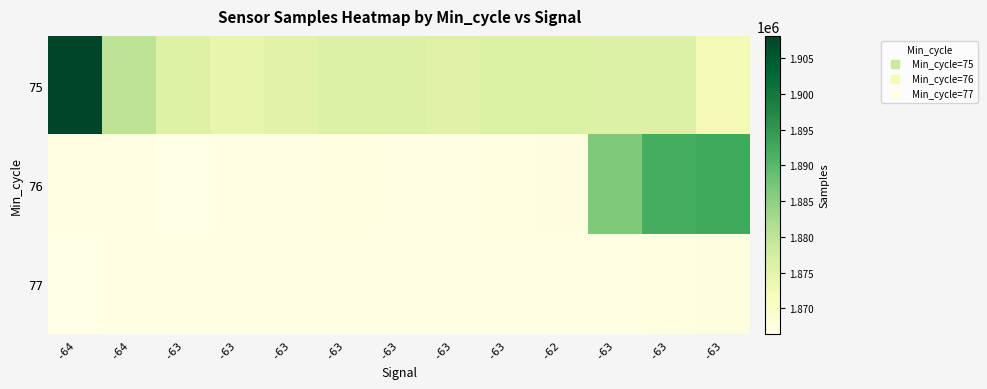

Reading left to right, list all the values displayed in this chart.

75: -64=1908110	-64=1880230	-63=1875924	-63=1874251	-63=1875363	-63=1876253	-63=1876188	-63=1875731	-63=1876352	-62=1876320	-63=1876278	-63=1876074	-63=1872513
76: -64=1866662	-64=1866659	-63=1866372	-63=1866571	-63=1866785	-63=1866936	-63=1866820	-63=1866741	-63=1866999	-62=1867049	-63=1886429	-63=1892091	-63=1892548
77: -64=1866403	-64=1866783	-63=1866741	-63=1866825	-63=1866833	-63=1866645	-63=1866854	-63=1866758	-63=1866597	-62=1866708	-63=1866827	-63=1866979	-63=1867049